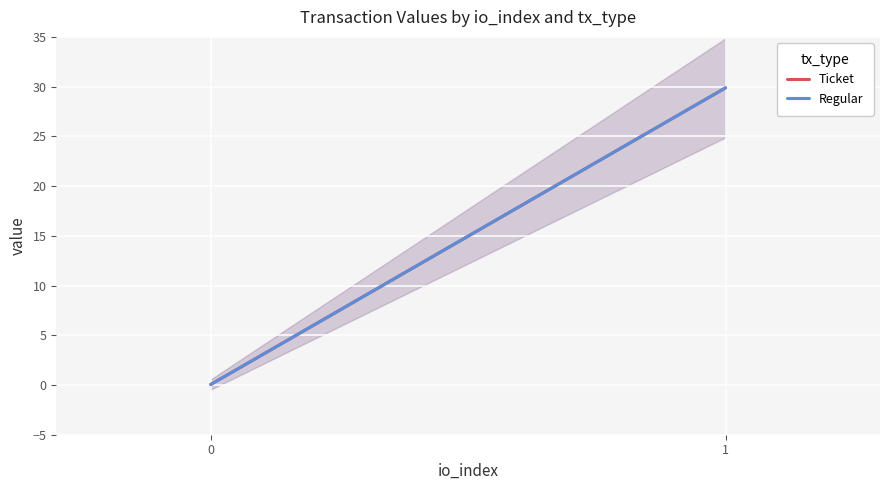

At which category is the sum across all series the highest?

1